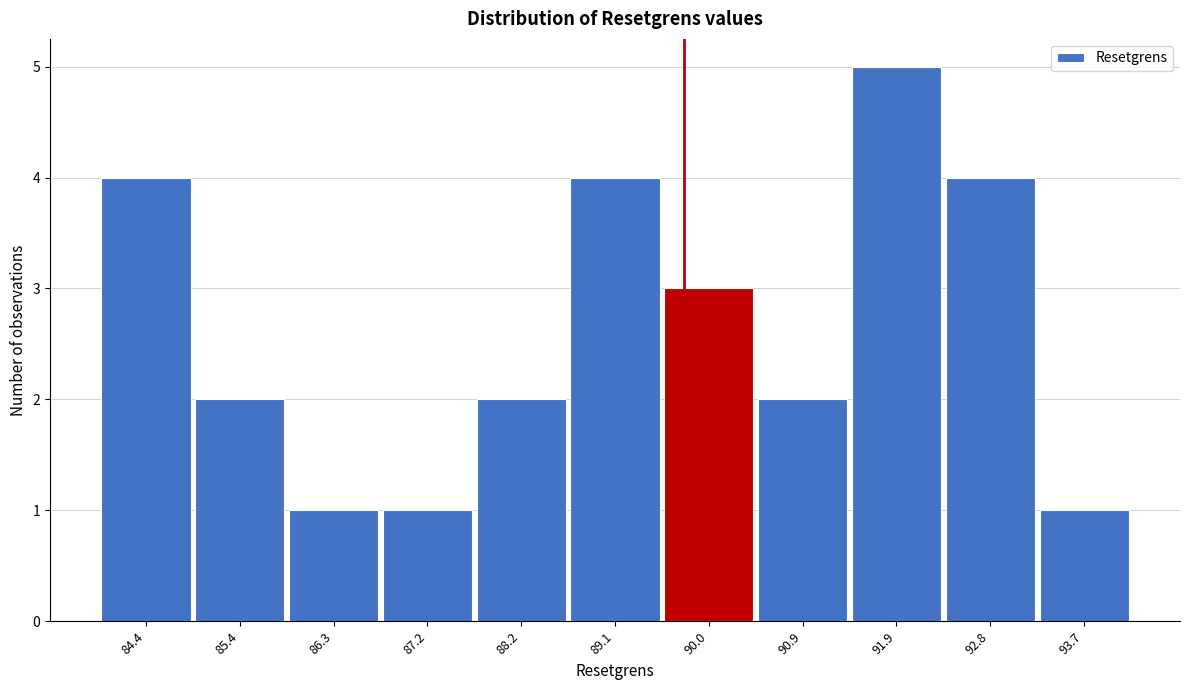

What is the height of the bar covering 85.8 to 86.8 on the x-axis? Neither the bar edges nor the heights are printed on the chart, so give them approximately, as read against the axes.

1